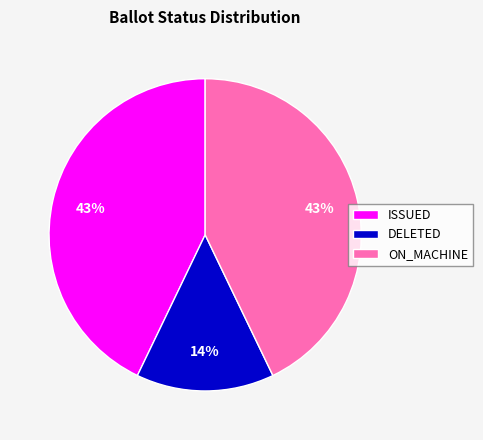

Which has a higher value, ISSUED or DELETED?

ISSUED